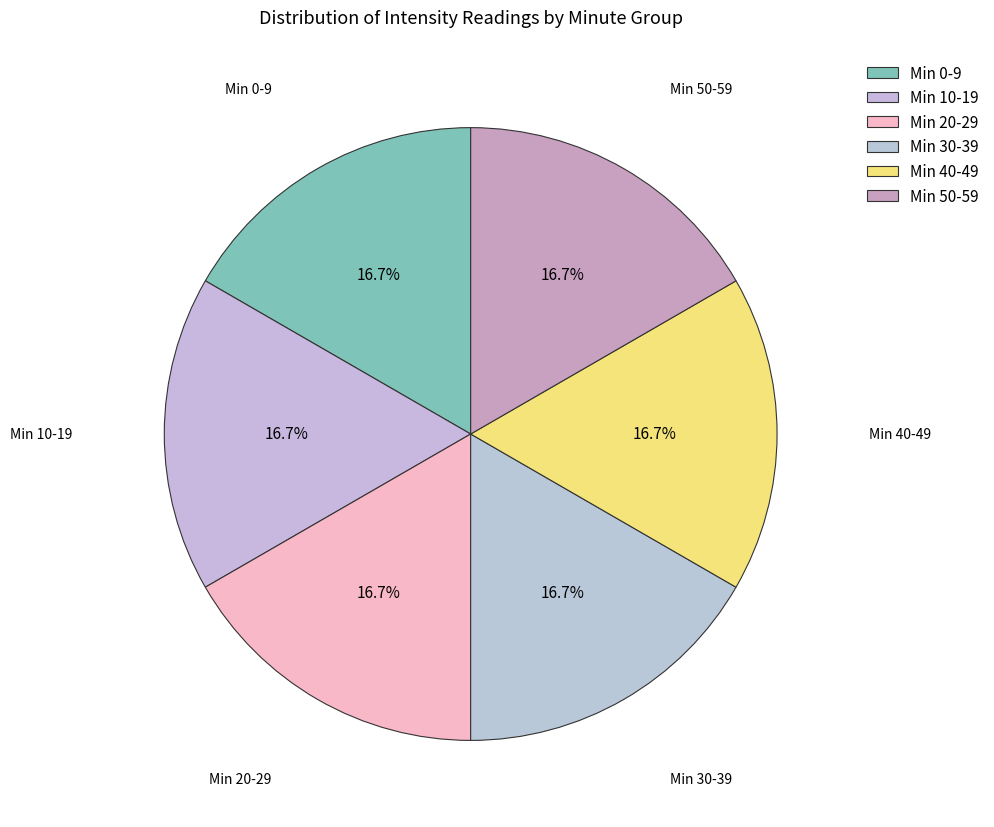

How many slices are in this pie chart?

6